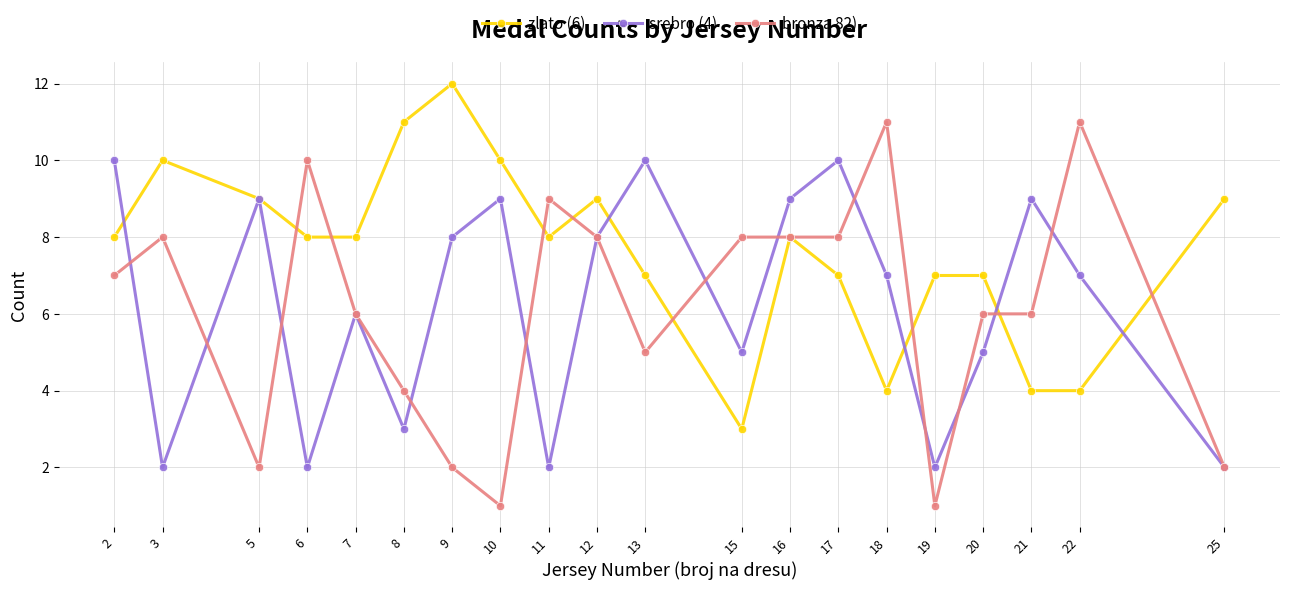

What is the difference between the bronza 82) values at 7 and 25?

4